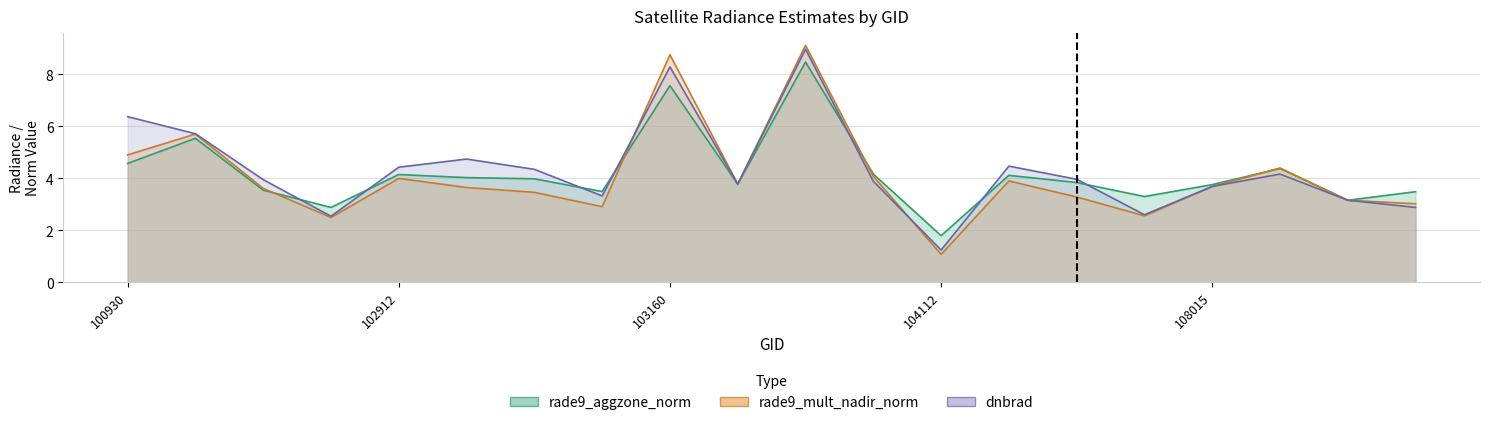

Which series changed the most between 103279 and 108899?

rade9_mult_nadir_norm